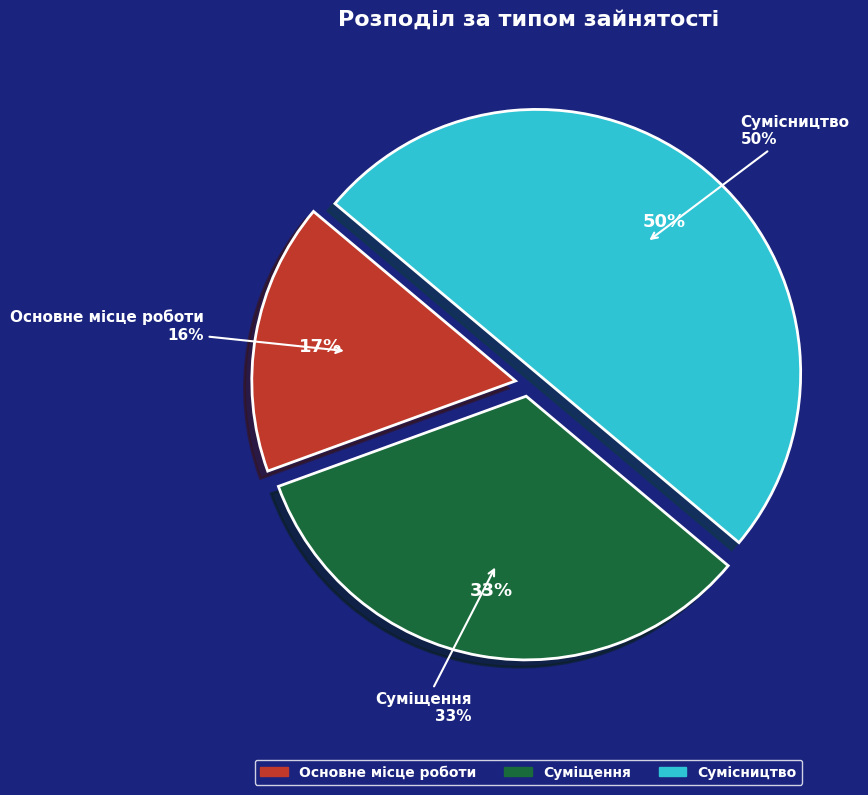

Rank the categories by value from lowest to highest.

Основне місце роботи, Суміщення, Сумісництво